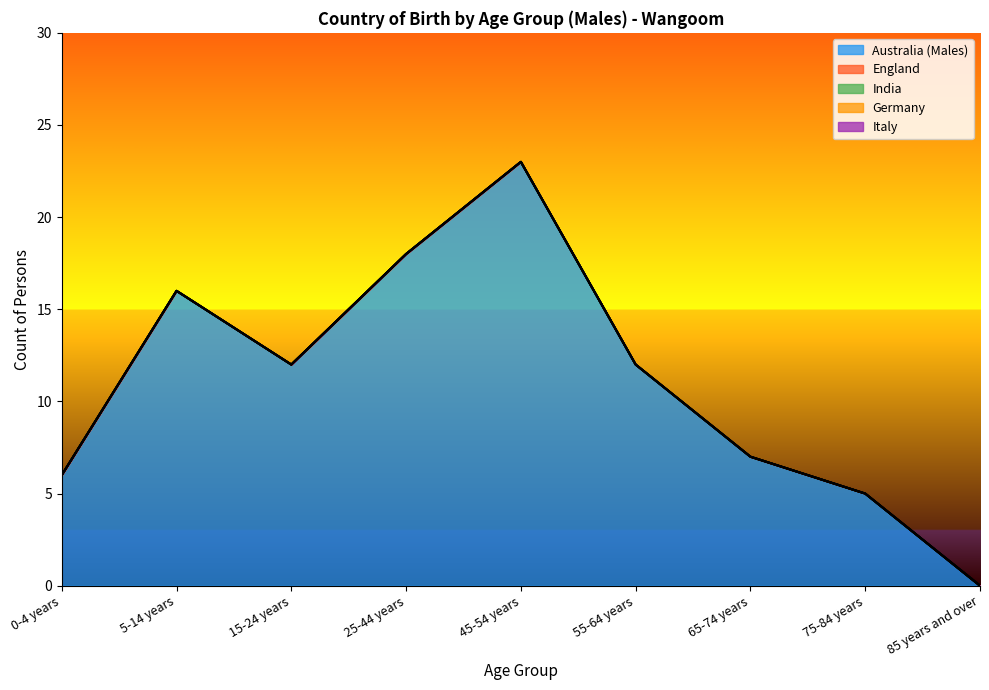

Which category has the highest value in the Germany series?

0-4 years